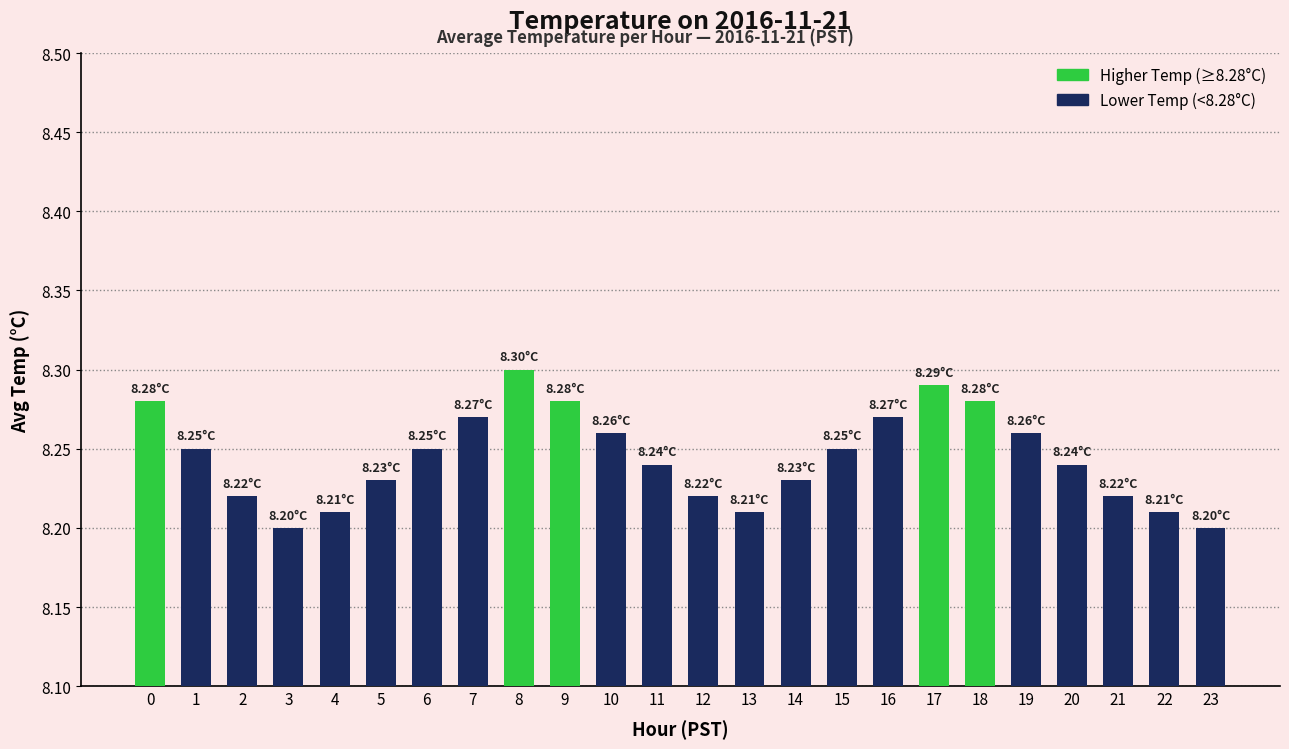

What is the sum of the values at 9 and 17?

16.6